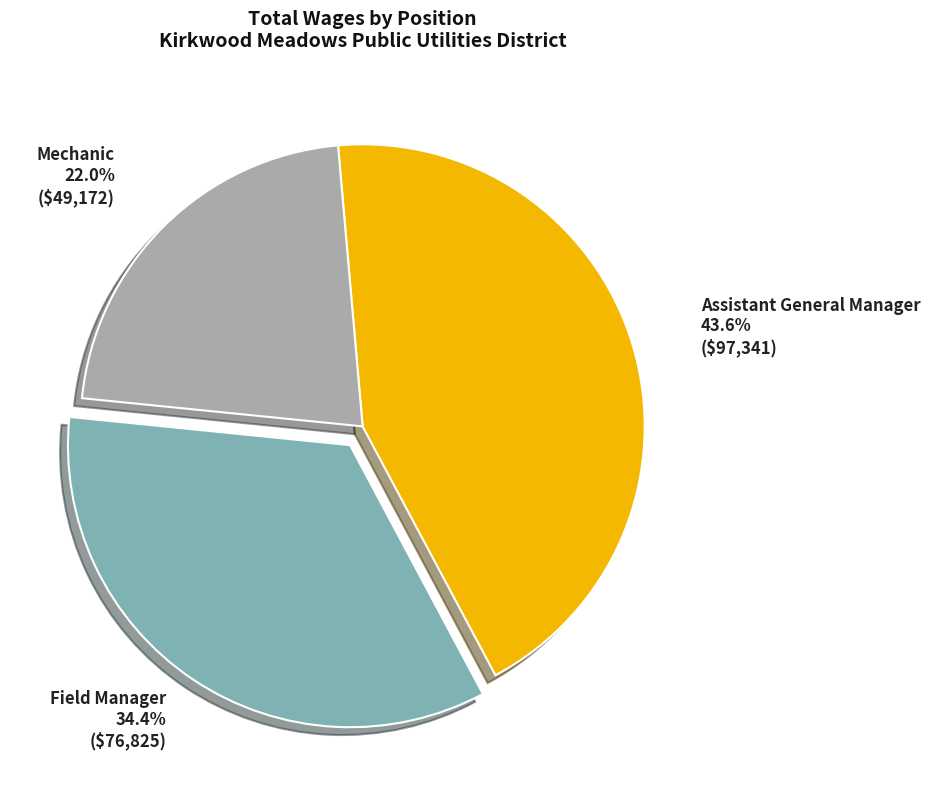

Between Field Manager and Assistant General Manager, which is larger?

Assistant General Manager